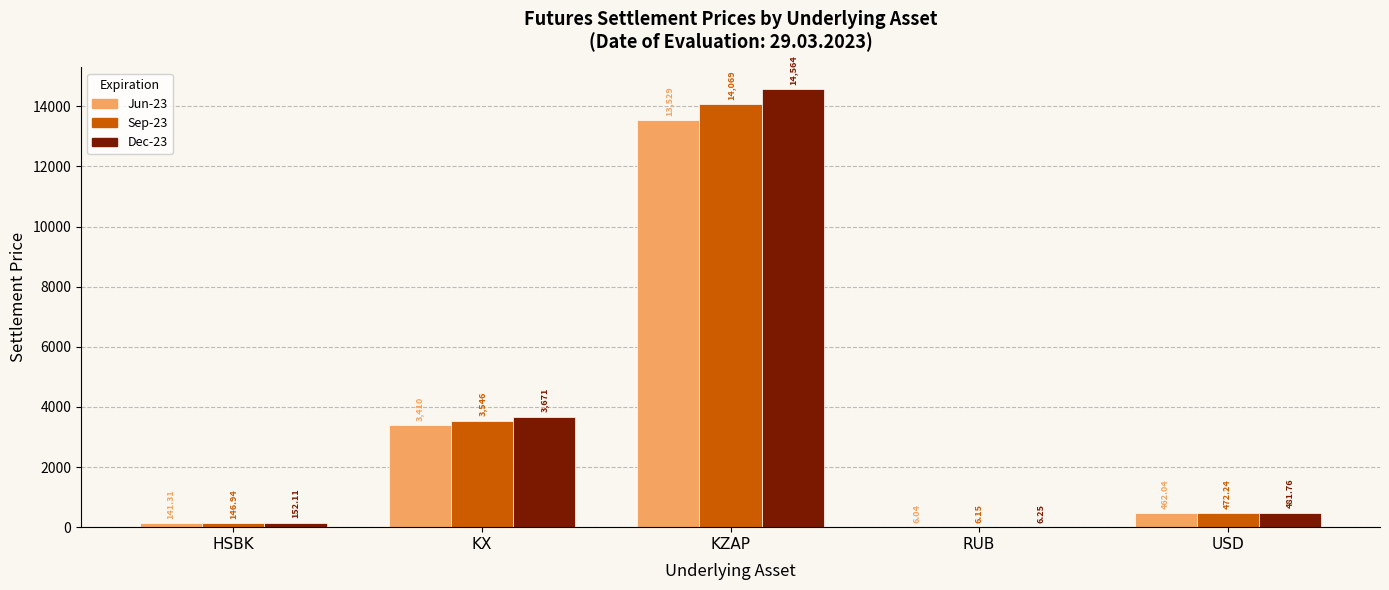

Are the bars grouped side by side (vs. stacked)?

Yes